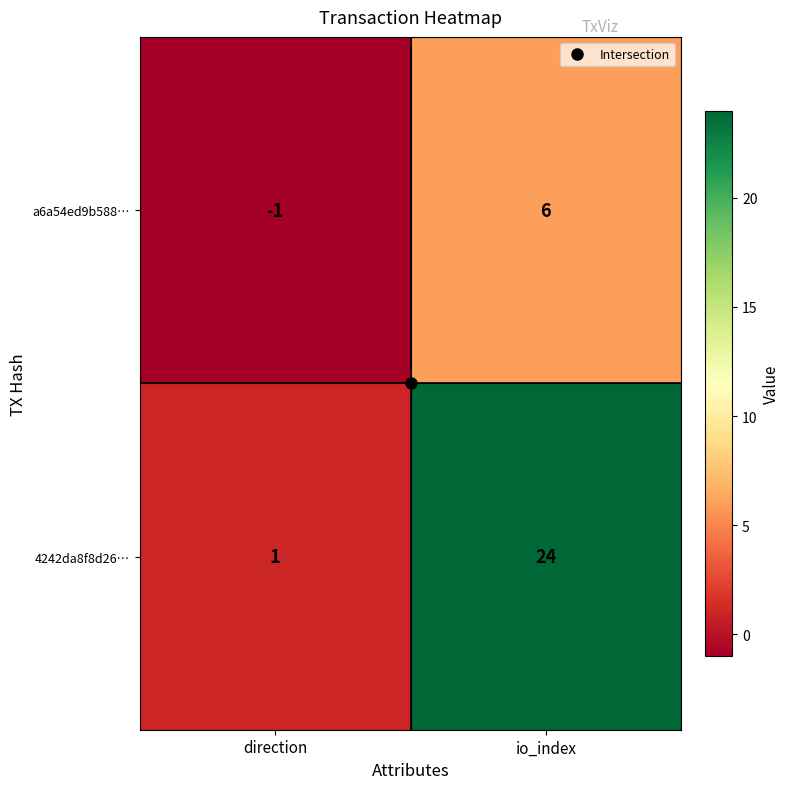

Rank the series by their maximum value, from highest to lowest.

4242da8f8d26…, a6a54ed9b588…